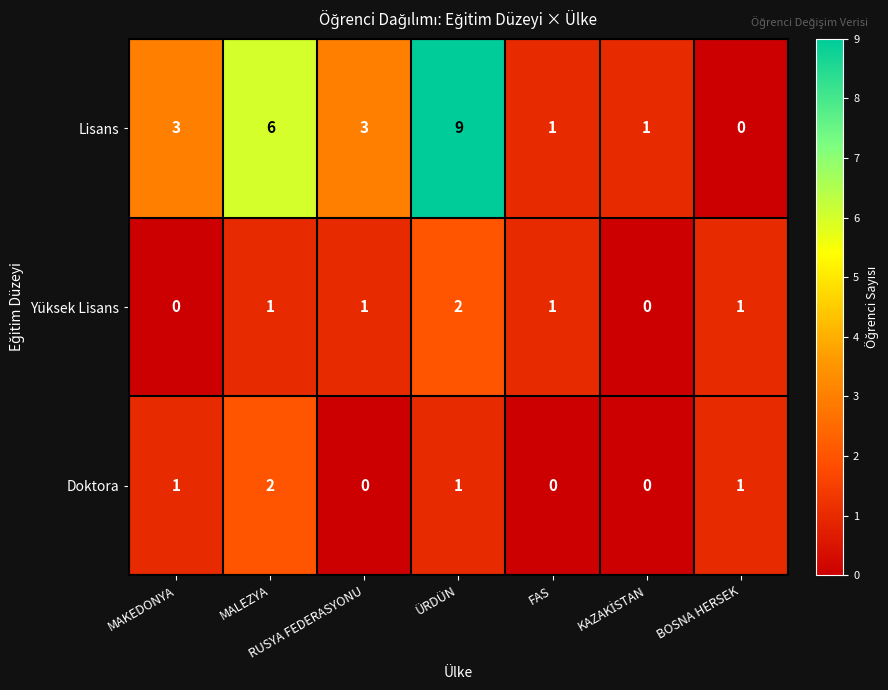

True or false: Lisans has a value of 9 at ÜRDÜN.

True